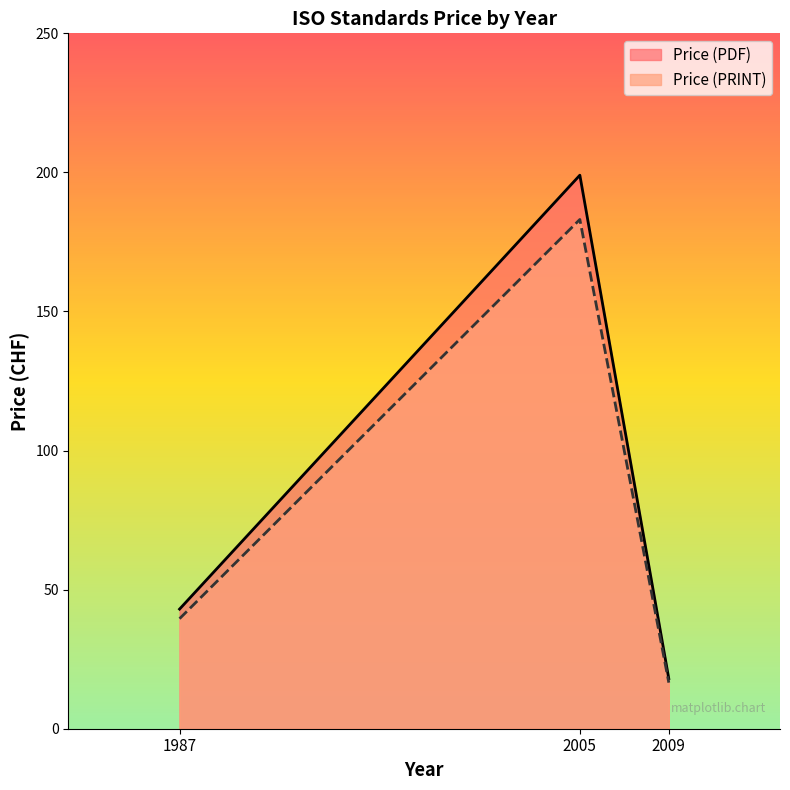

What is the total value across all series at 2009?

34.6